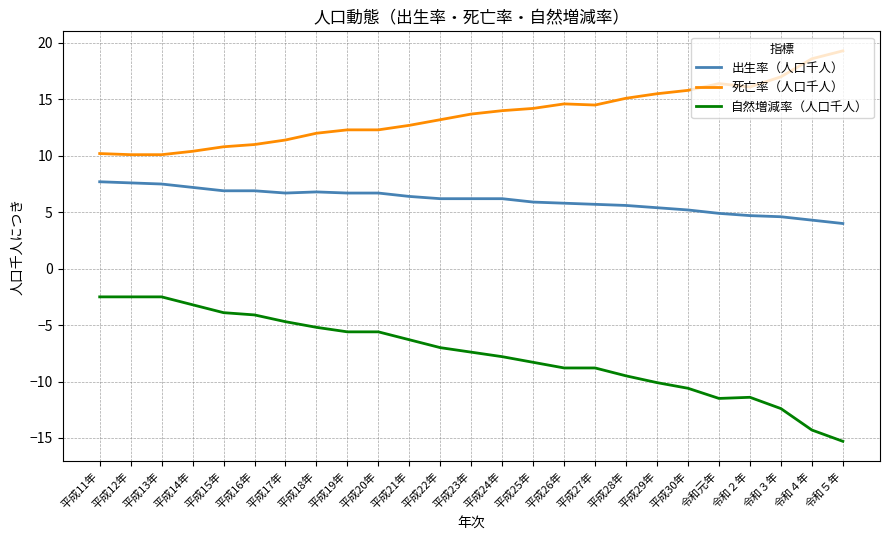

What position from the left is 平成26年?

16